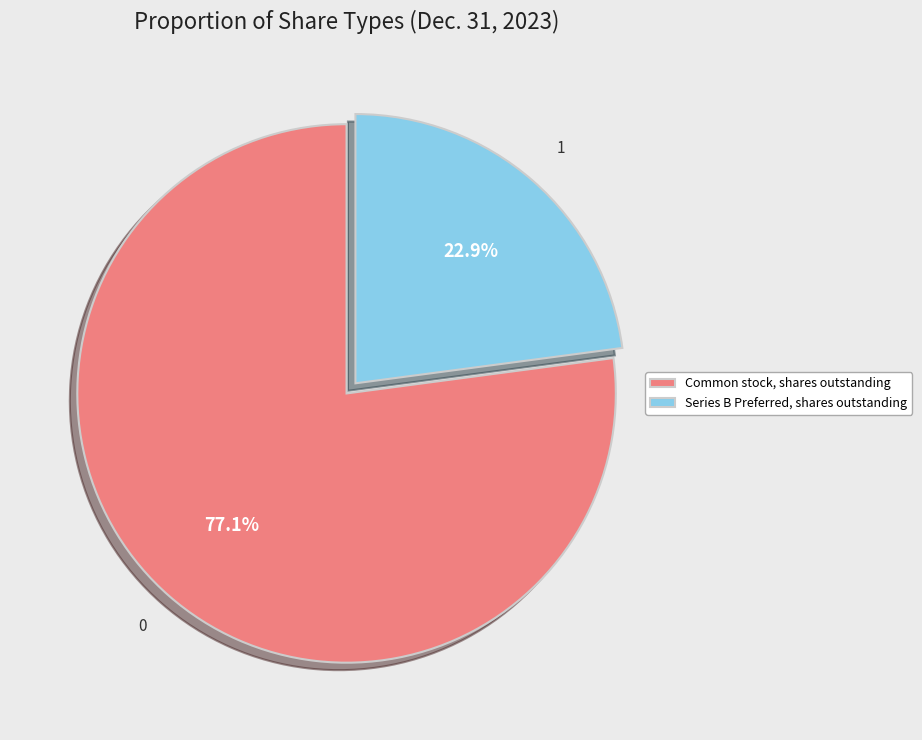

What is the majority slice?

Common stock, shares outstanding